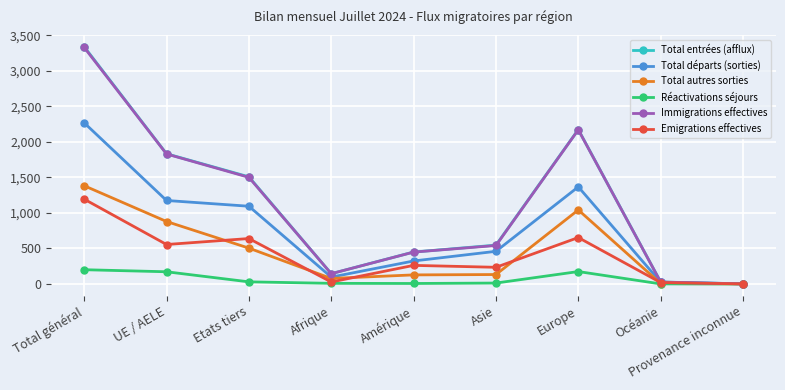

Is it true that Emigrations effectives equals 2088 at Total général?

False